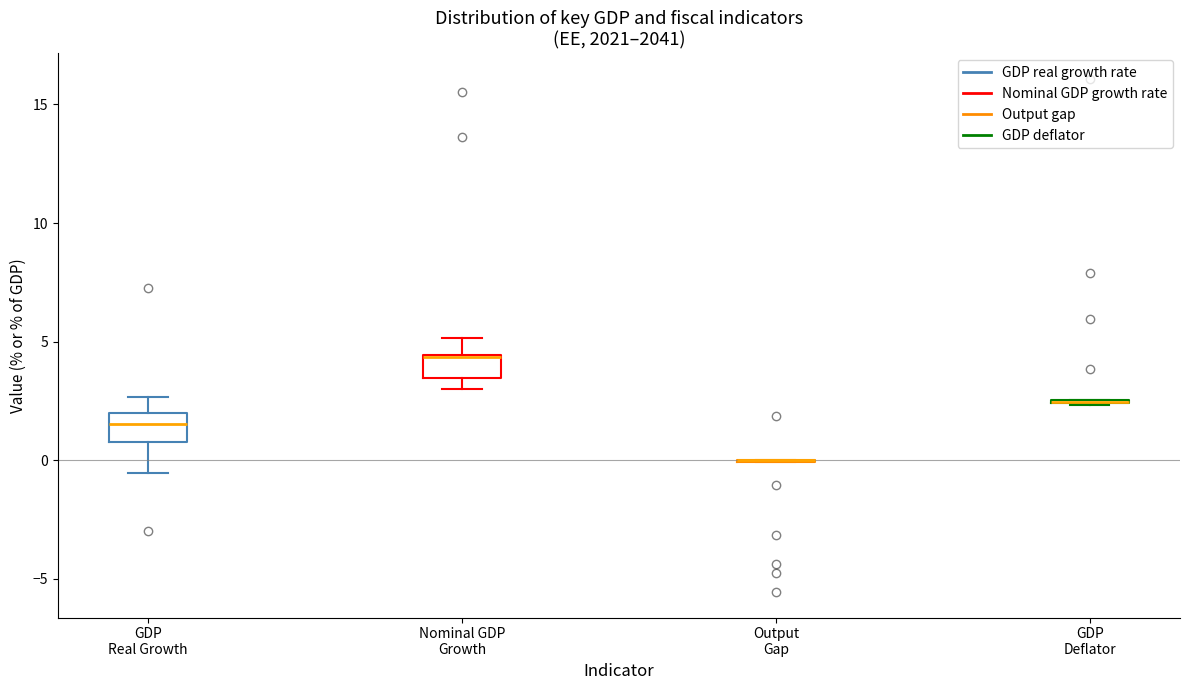

Where does the upper whisker of the box for Nominal GDP Growth end on the y-axis? The values are not printed on the chart, so give them approximately, as read against the axis.

5.0